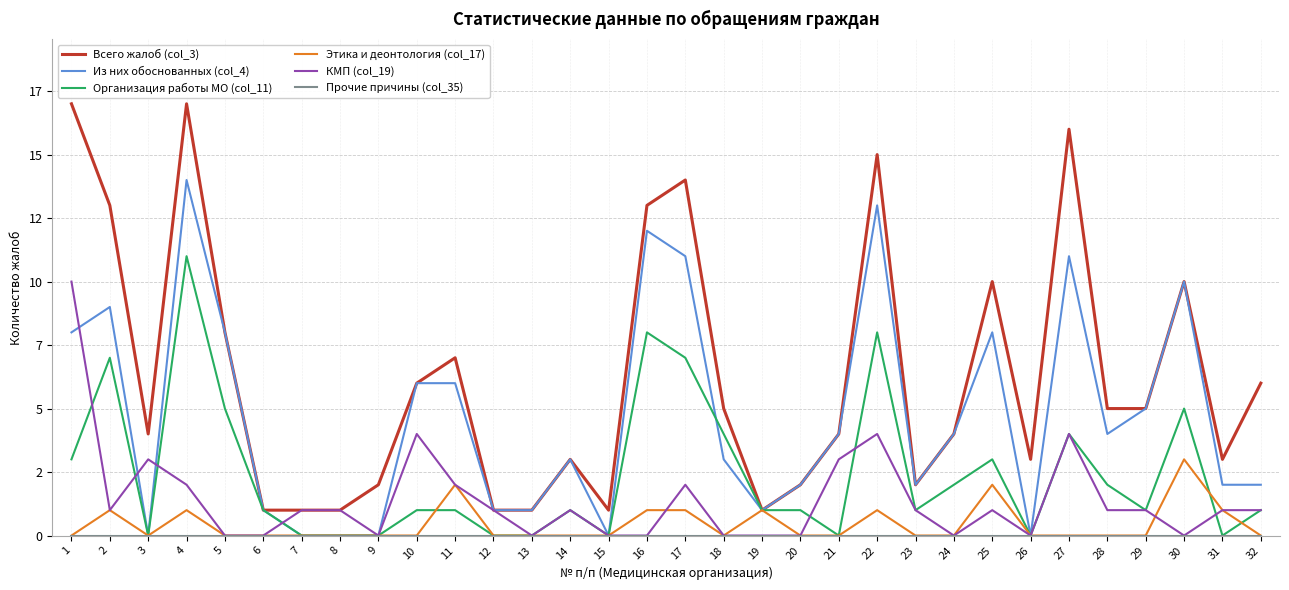

How many interior local peaks does the Из них обоснованных (col_4) series have?

8